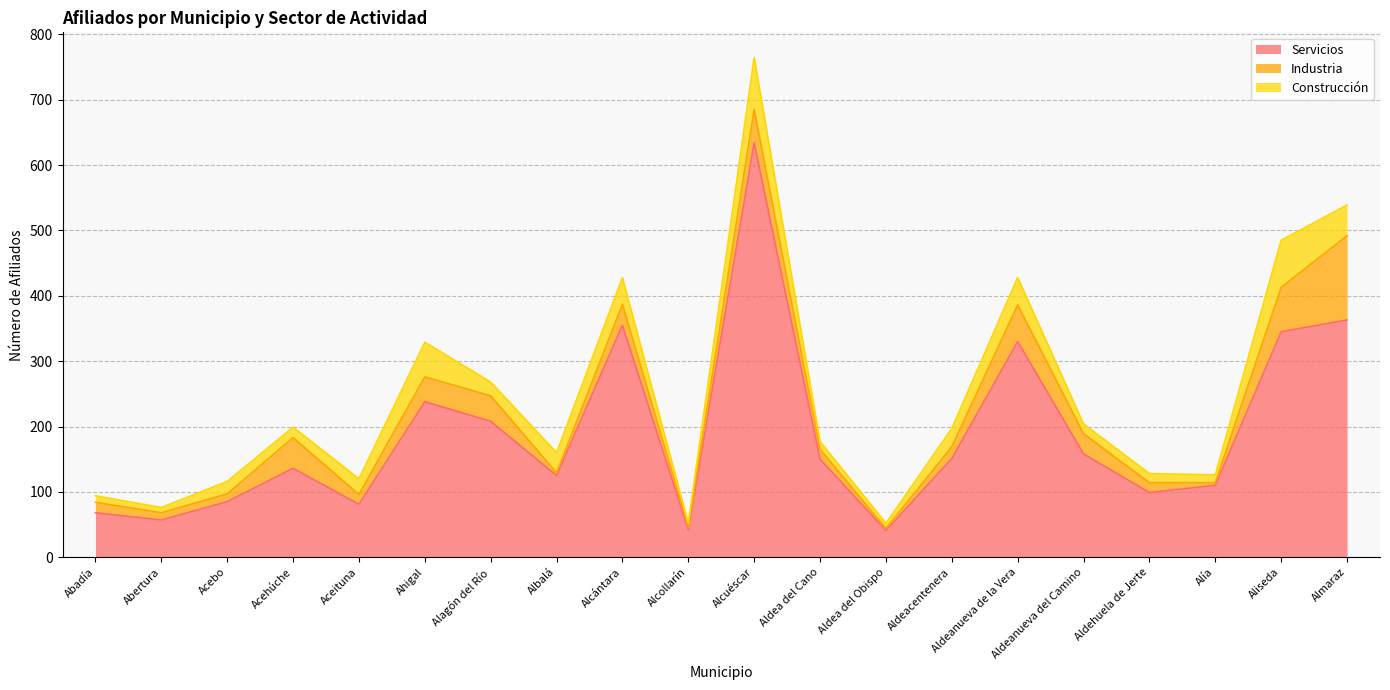

What is the value of the Construcción point at the 9th from the left?

41